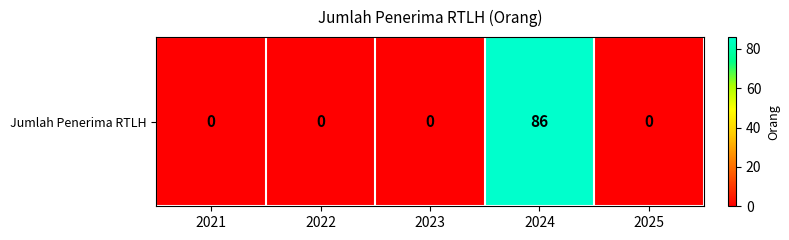

The value at 2021 is 48. True or false?

False